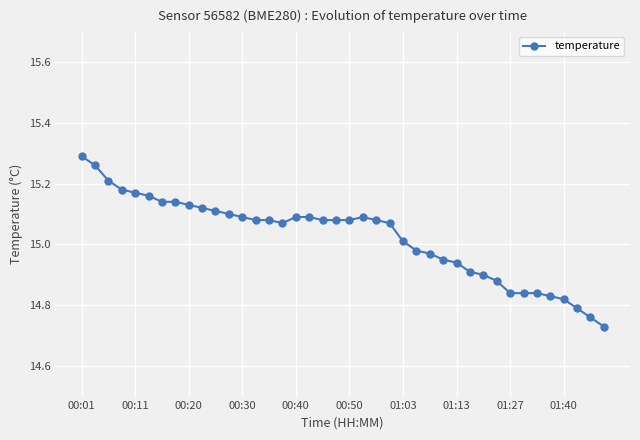

What is the difference between the maximum and minimum values?

0.6